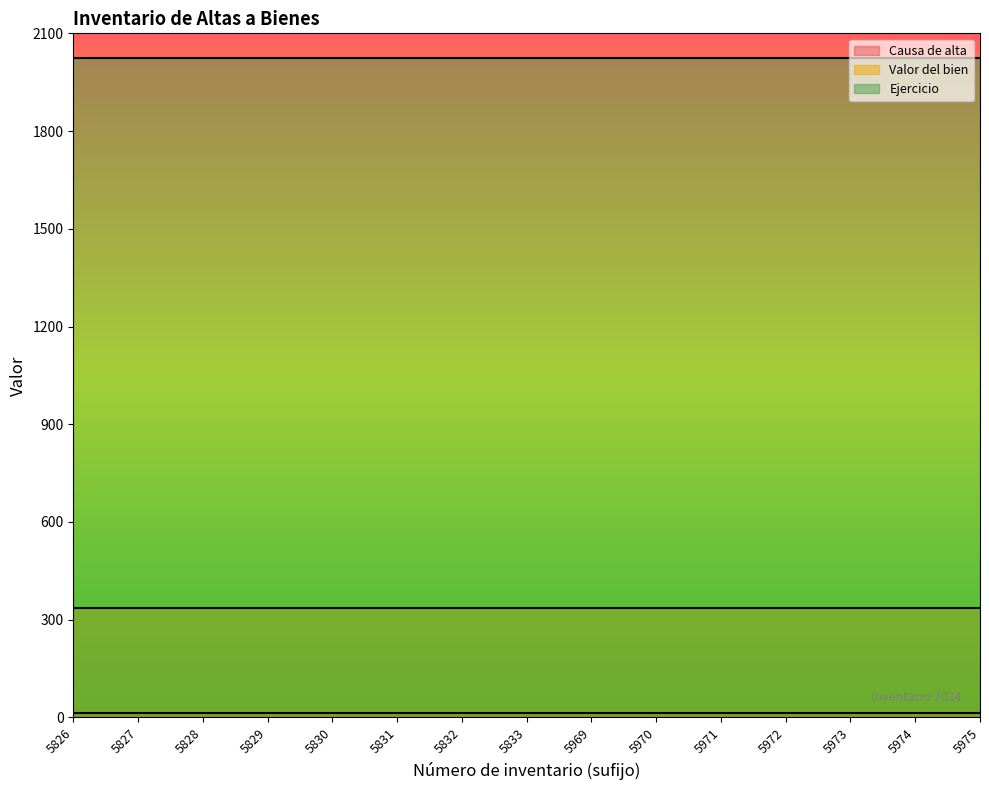

How many lines are shown in the chart?

3